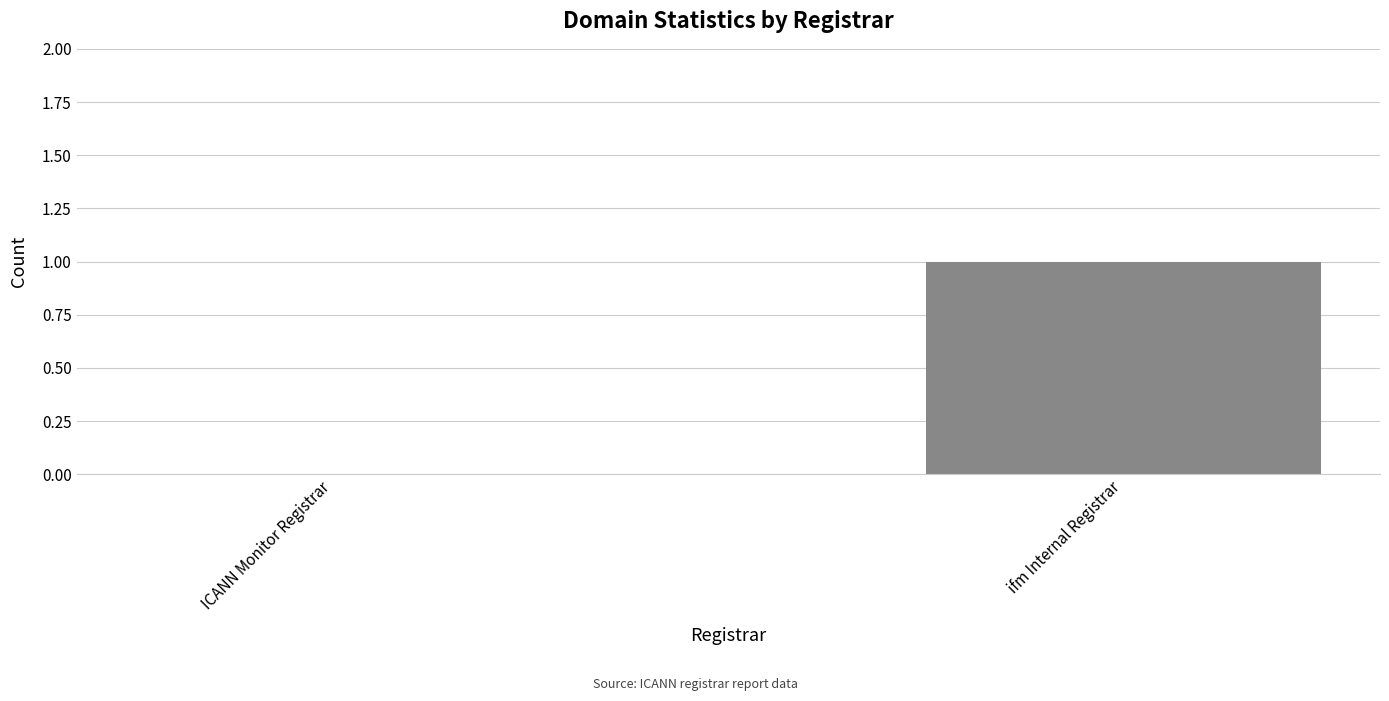

The value at ICANN Monitor Registrar is 0. True or false?

True